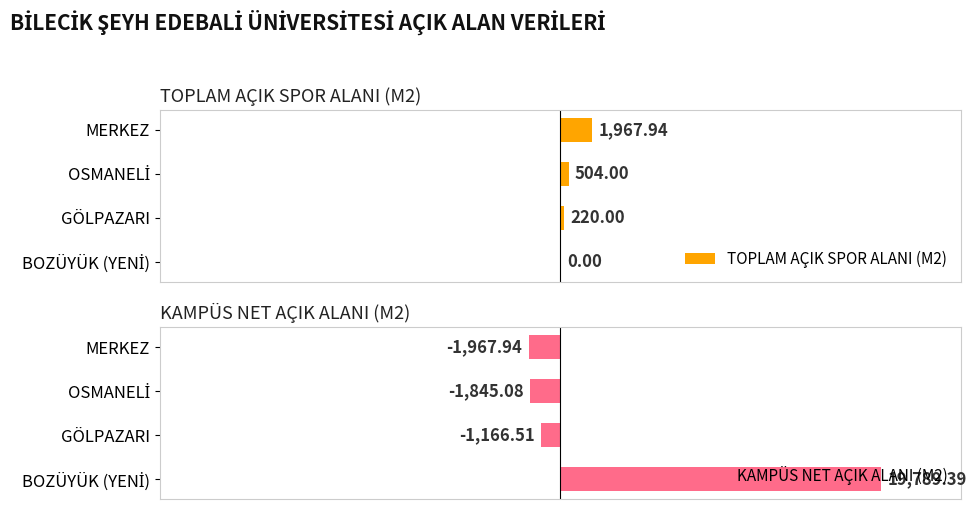

At which label does KAMPÜS NET AÇIK ALANI (M2) reach its minimum?

MERKEZ